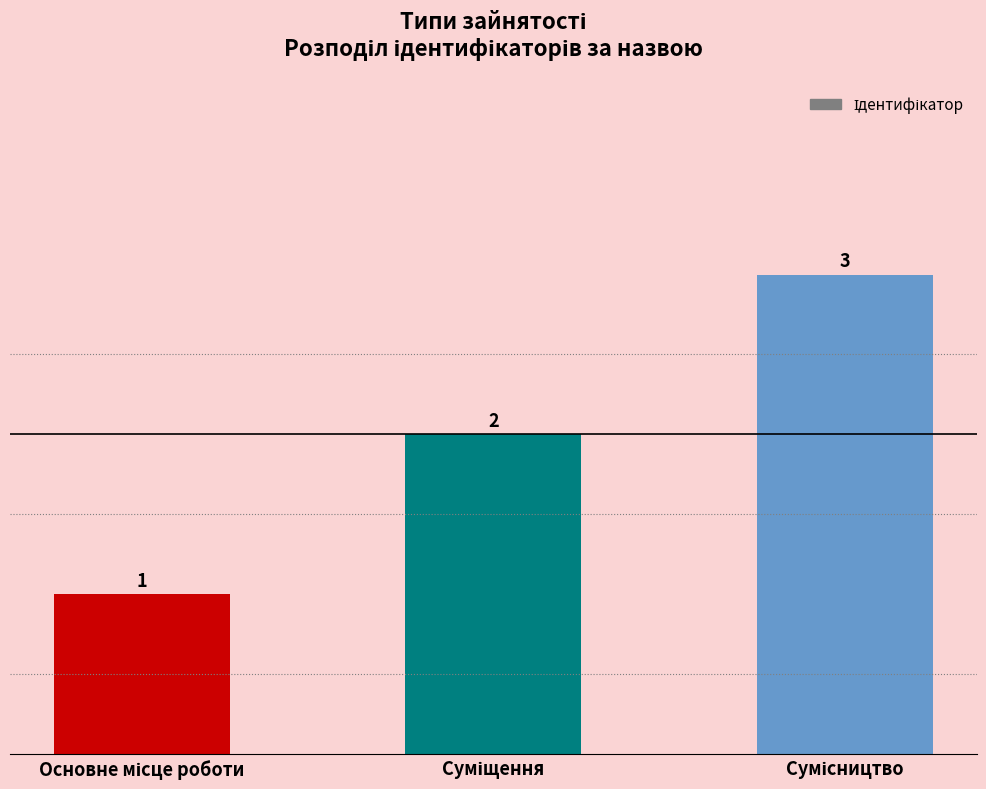

What is the value of the 2nd bar from the left?

2